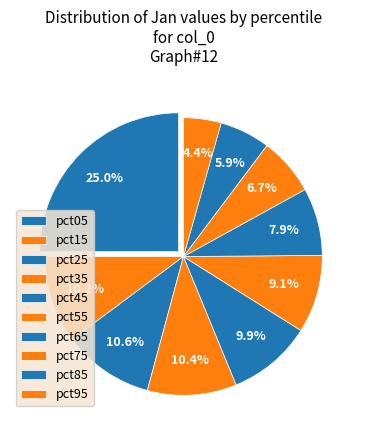

How many slices are in this pie chart?

10